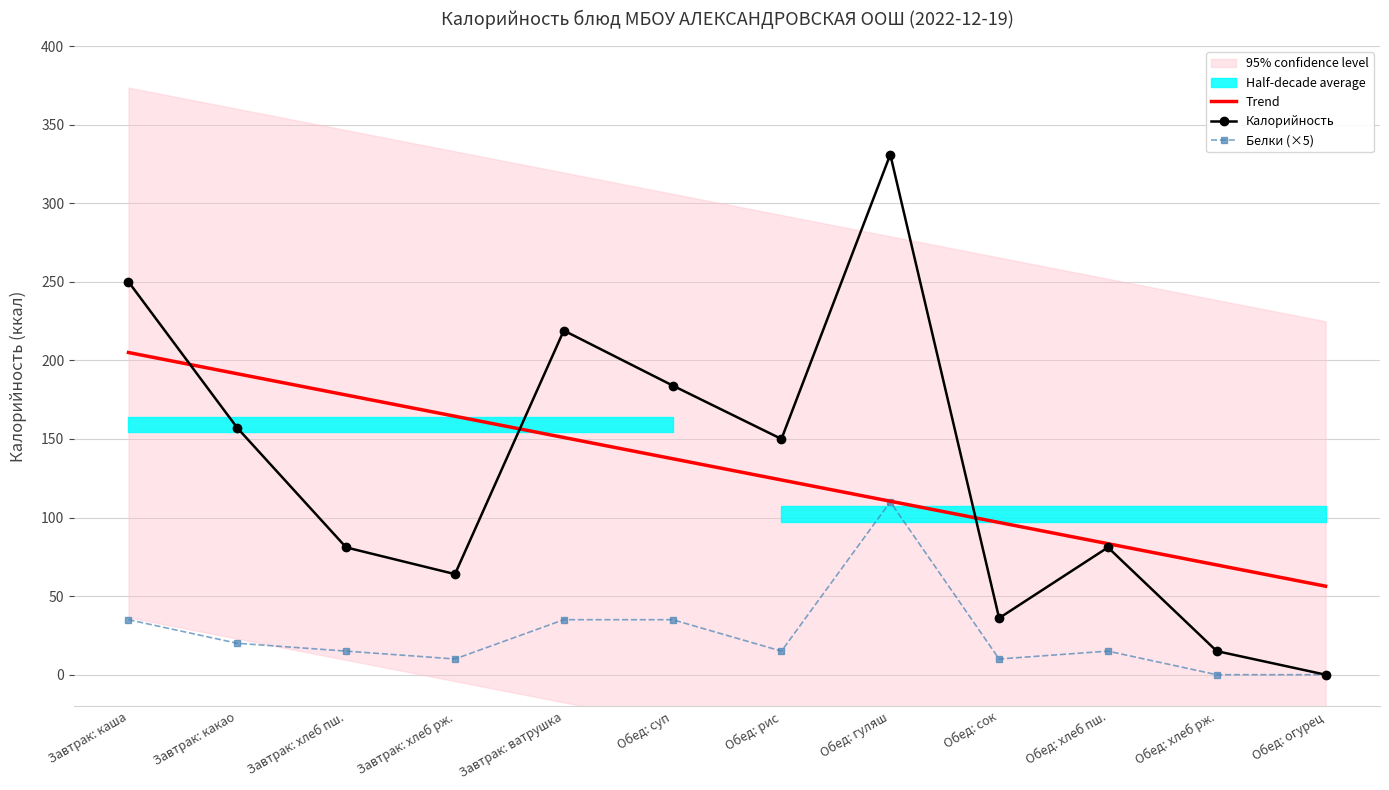

True or false: Белки (×5) has a value of 24.3 at Обед: рис.

False